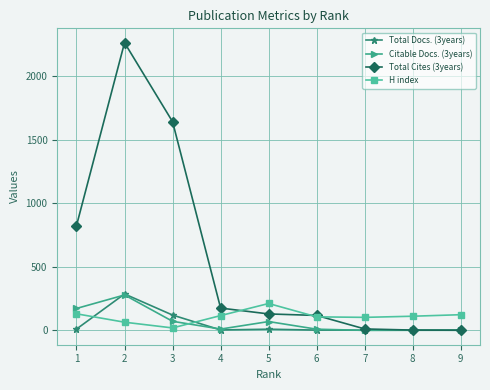

What is the value of the Citable Docs. (3years) point at the 3rd from the left?

71